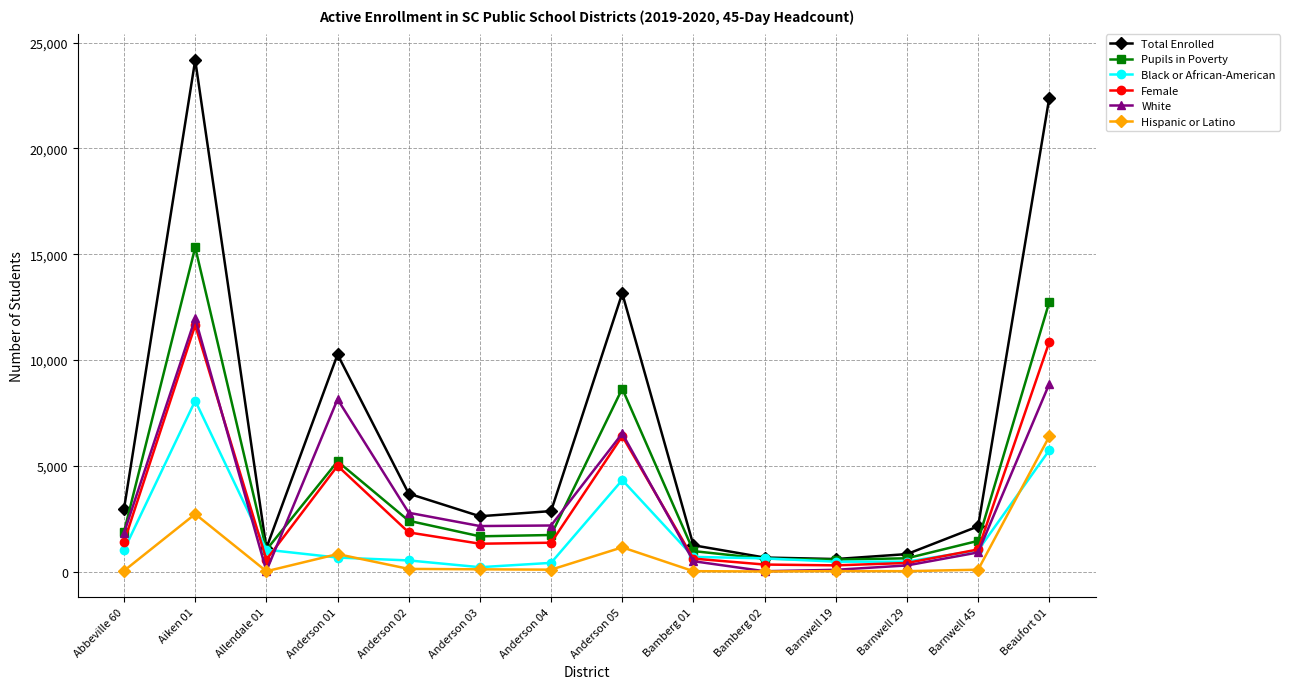

Which label corresponds to the largest value in the chart?

Aiken 01